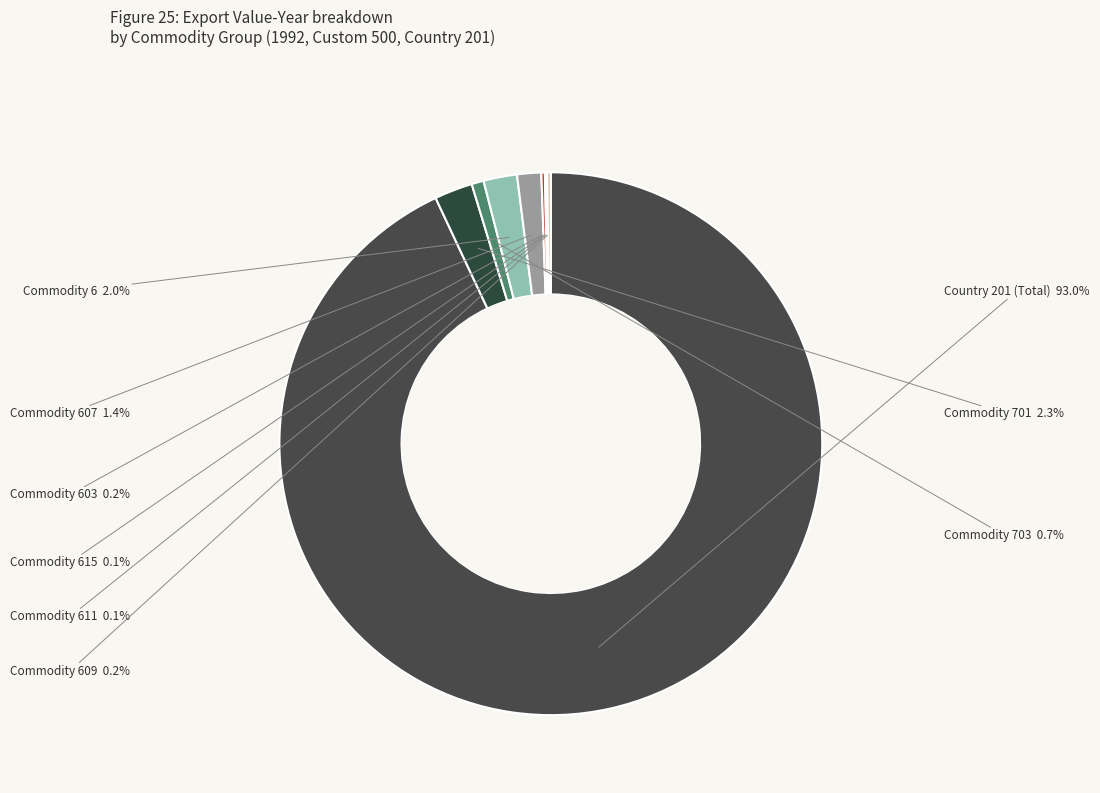

What portion of the pie excludes Commodity 701?

97.7%